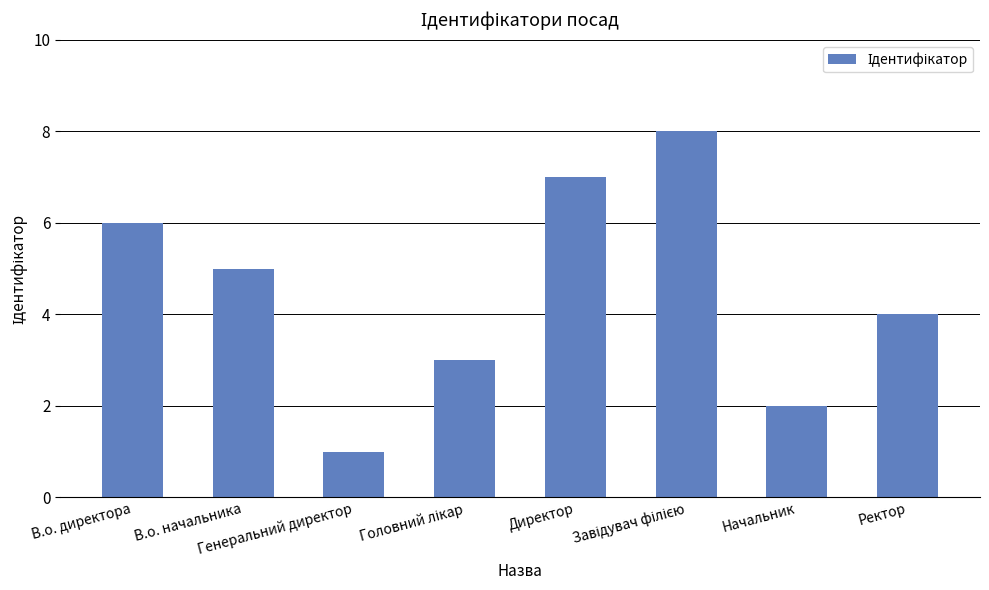

What is the difference between the maximum and second lowest values?

6